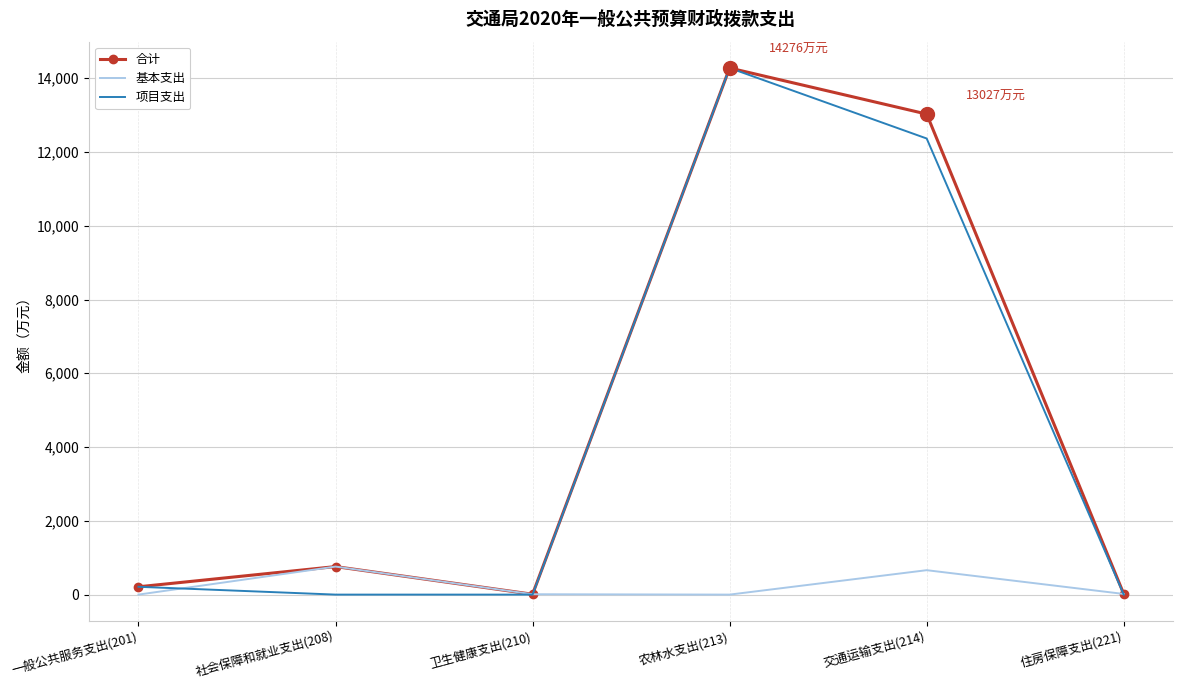

What is the difference between the highest and lowest values at 社会保障和就业支出(208)?

759.8